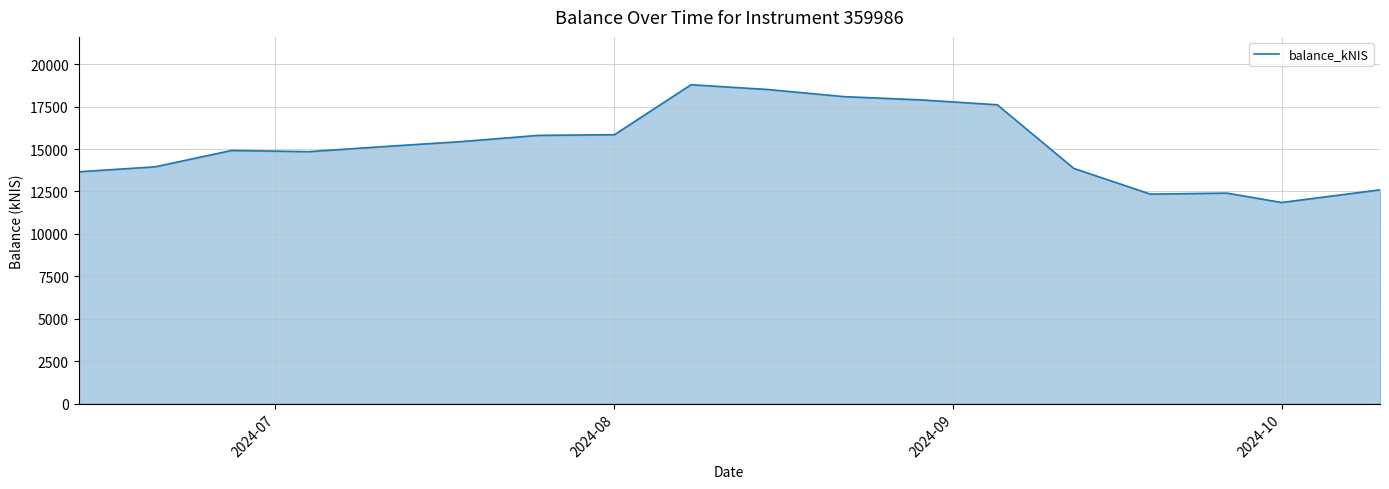

What is the minimum value shown in the chart?

11851.2